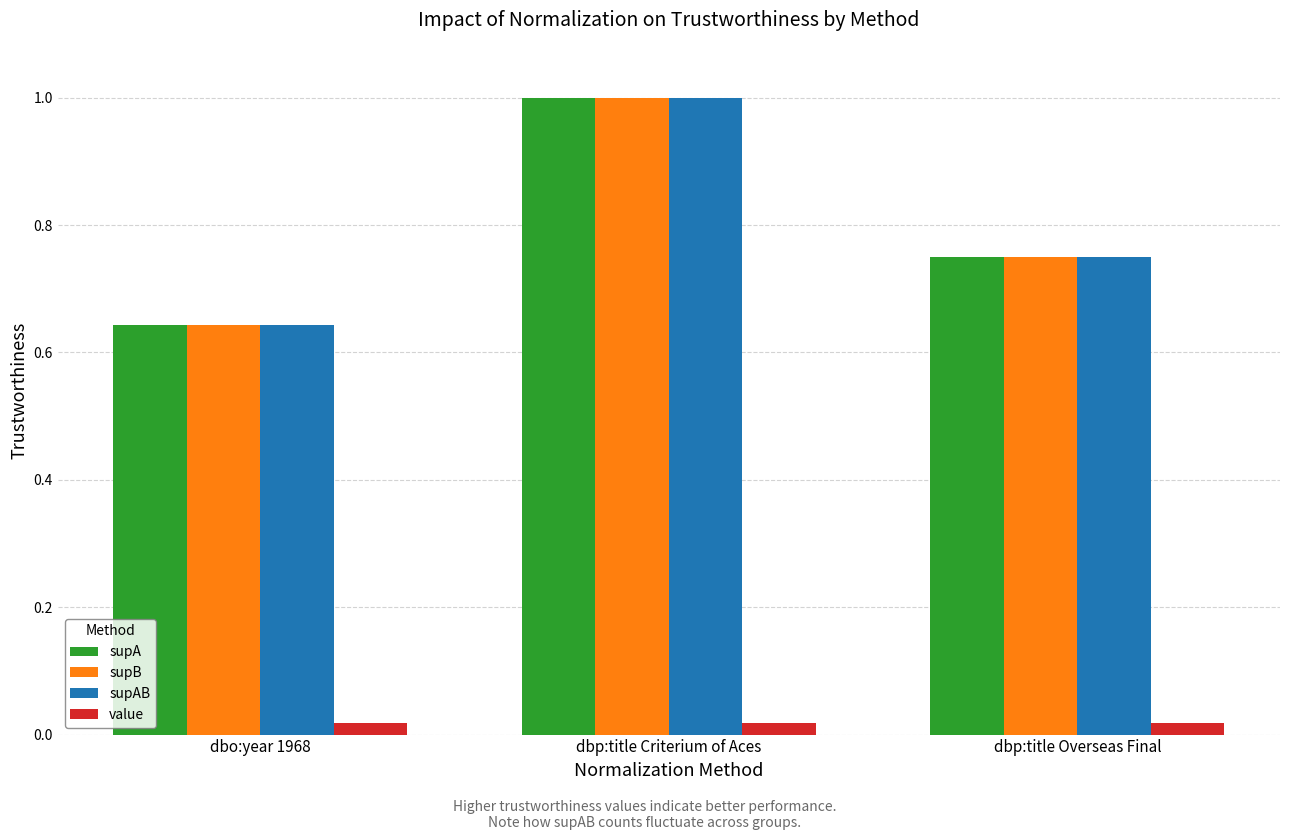

Where is supA nearest to the value 0?

dbo:year 1968